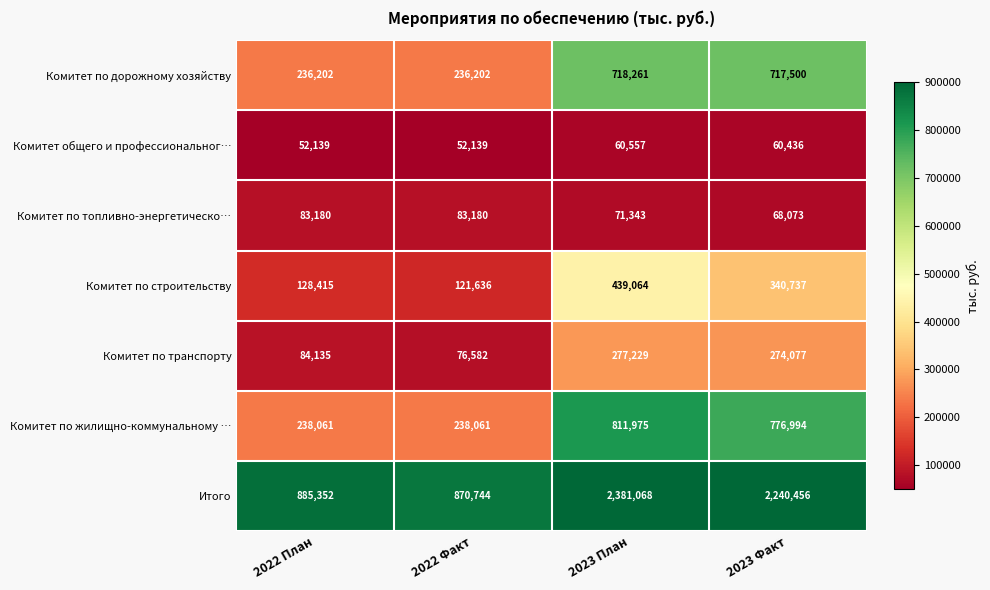

What is the total value across all series at 2022 Факт?

1678544